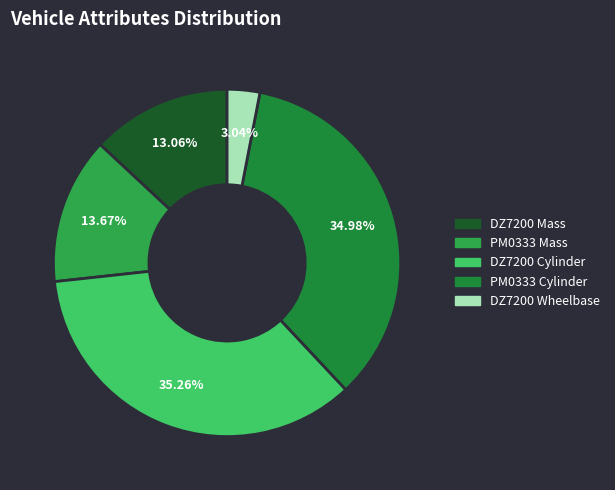

To the nearest percent, what is the difference between the largest and smallest slice percentages?

32%